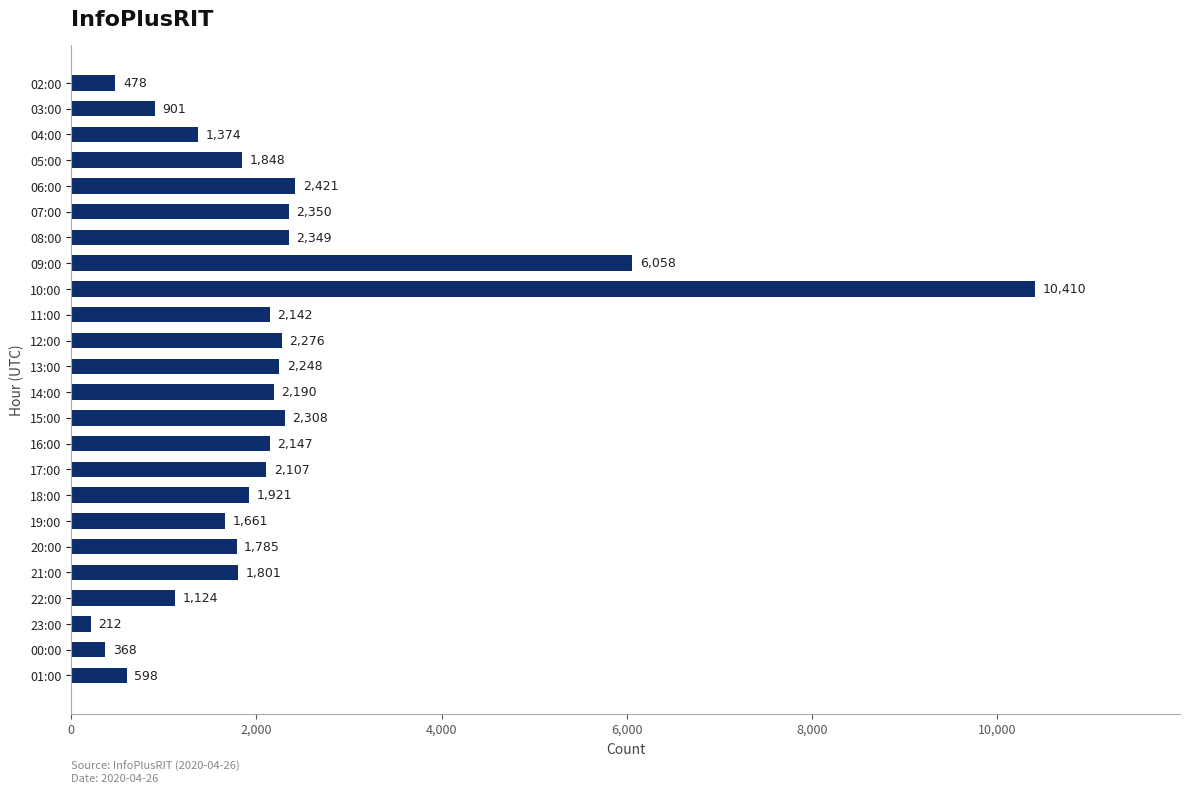

Reading bottom to top, what are all the values shown in this chart?

01:00=598	00:00=368	23:00=212	22:00=1124	21:00=1801	20:00=1785	19:00=1661	18:00=1921	17:00=2107	16:00=2147	15:00=2308	14:00=2190	13:00=2248	12:00=2276	11:00=2142	10:00=10410	09:00=6058	08:00=2349	07:00=2350	06:00=2421	05:00=1848	04:00=1374	03:00=901	02:00=478